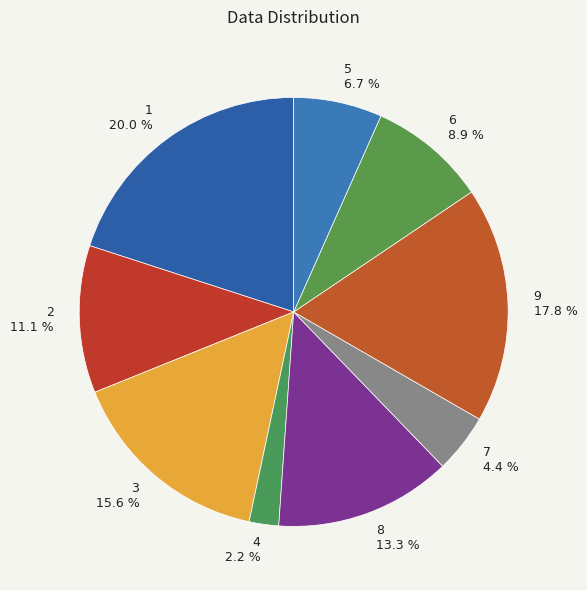

To the nearest percent, what portion does 4 represent?

2%